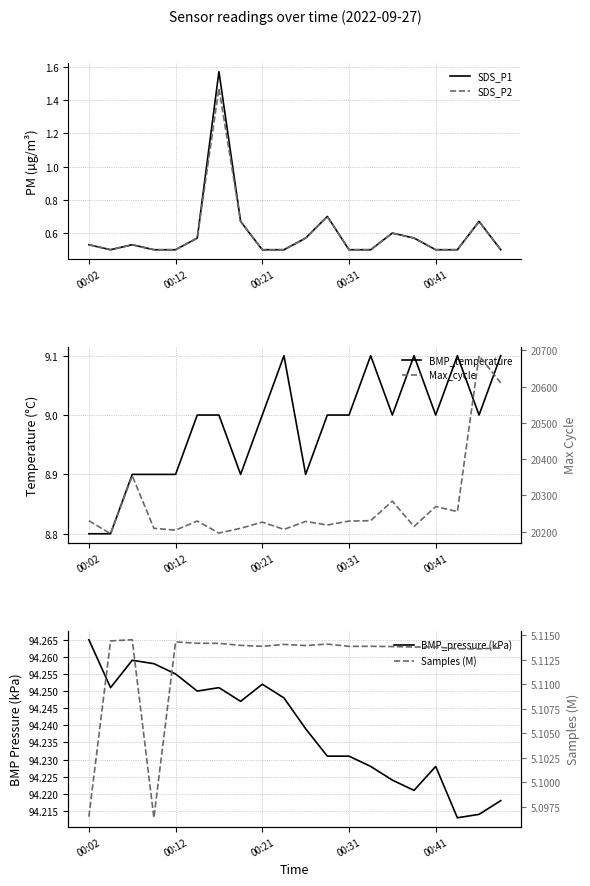

Rank the series by their maximum value, from highest to lowest.

Max_cycle, BMP_pressure (kPa), BMP_temperature, Samples (M), SDS_P1, SDS_P2